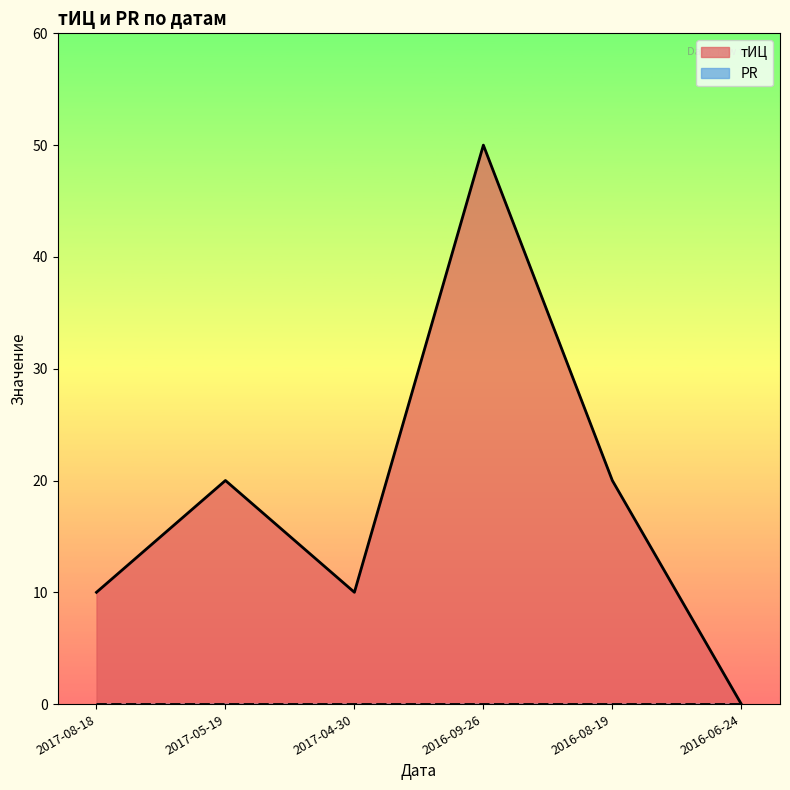

List the labels in order of value, smallest first.

2016-06-24, 2017-08-18, 2017-04-30, 2017-05-19, 2016-08-19, 2016-09-26